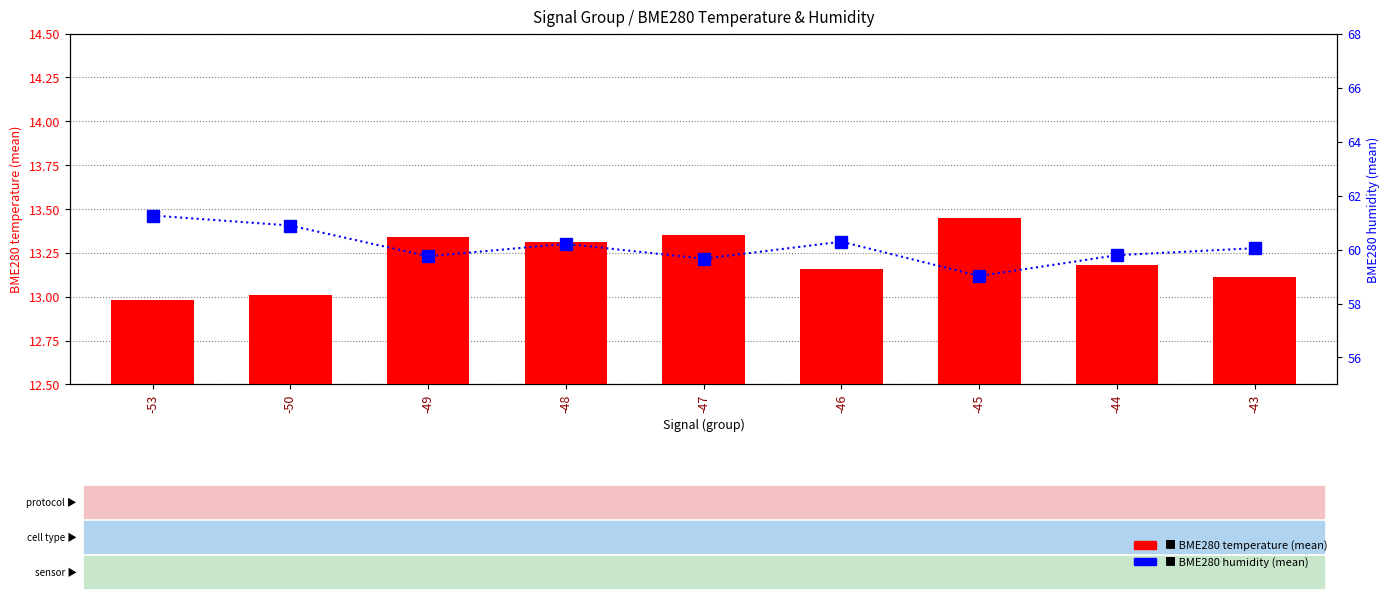

How many series are shown in this chart?

2